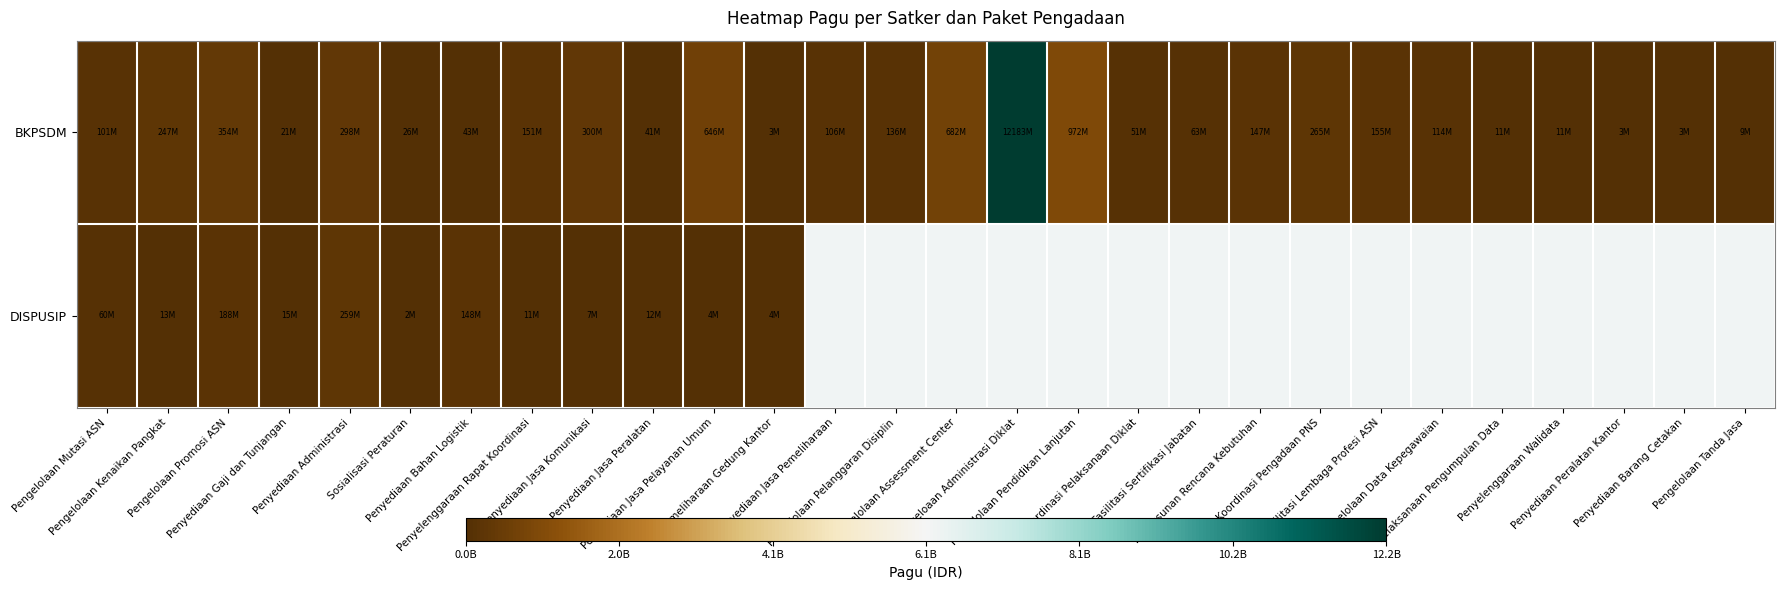

How many series are shown in this chart?

2